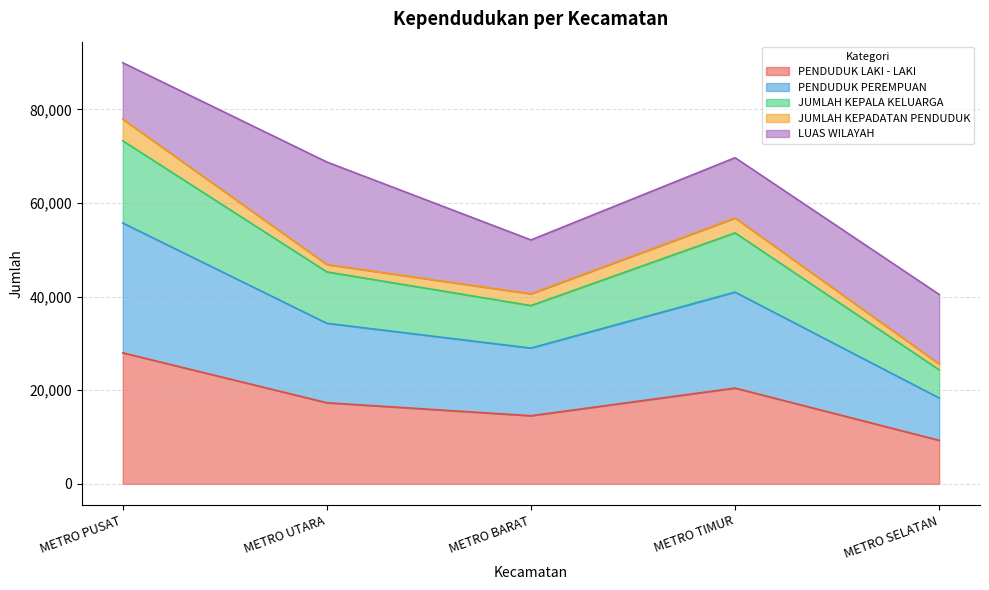

At which category is the sum across all series the highest?

METRO PUSAT